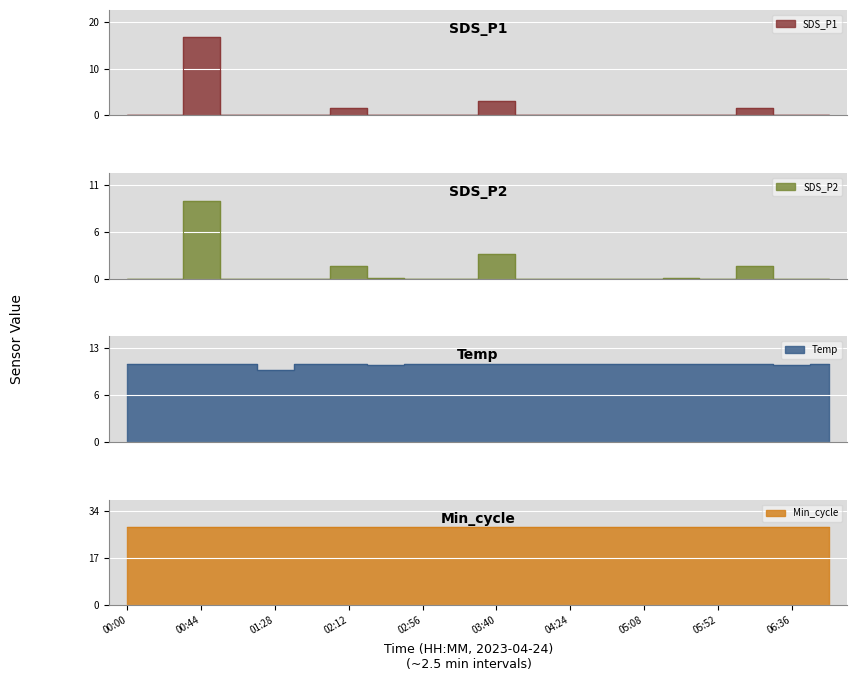

Rank the categories by Temp value from highest to lowest.

00:00, 00:22, 00:44, 01:06, 02:56, 03:18, 03:40, 04:02, 06:58, 01:50, 02:12, 04:24, 04:46, 05:08, 05:30, 05:52, 06:14, 02:34, 06:36, 01:28